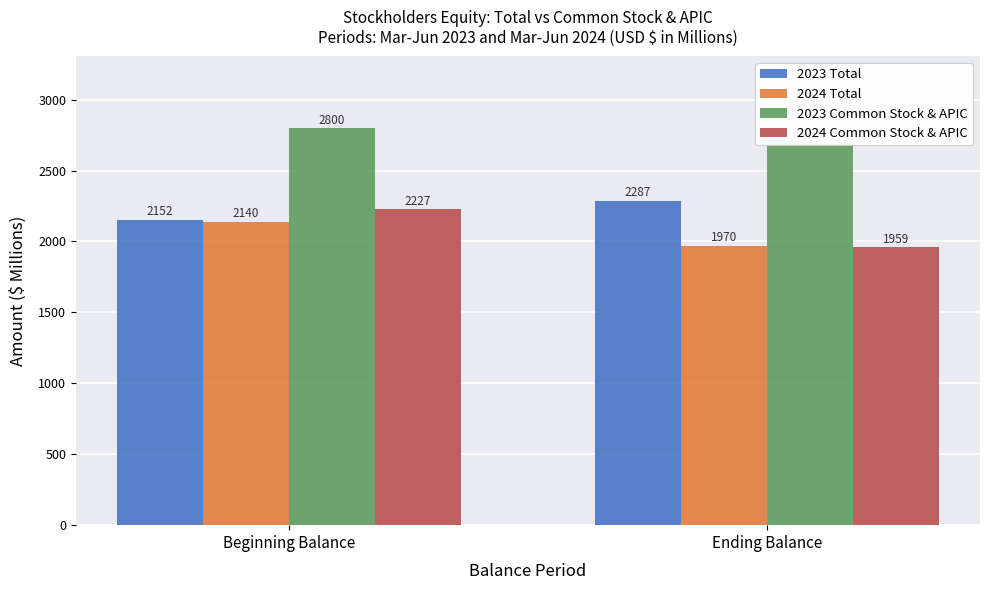

What is the difference between the highest and lowest values at Beginning Balance?

660